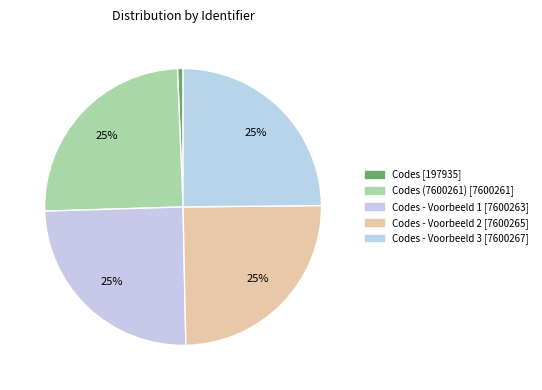

How many slices are in this pie chart?

5